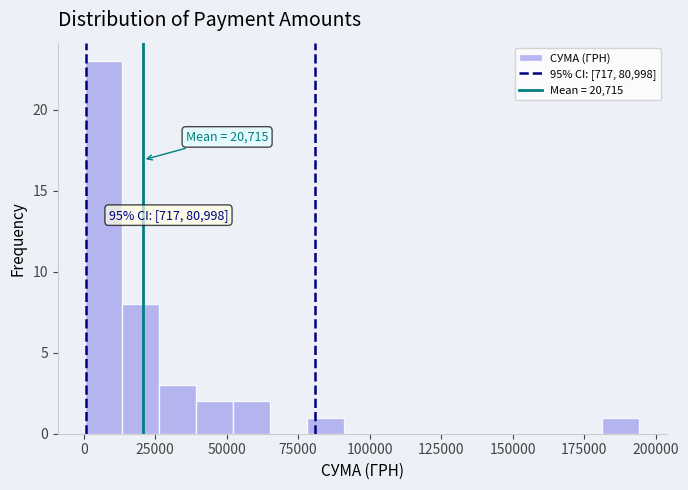

Around what value on the x-axis is the tallest bar? Give the approximate position of its centre, as read against the axis.

5000